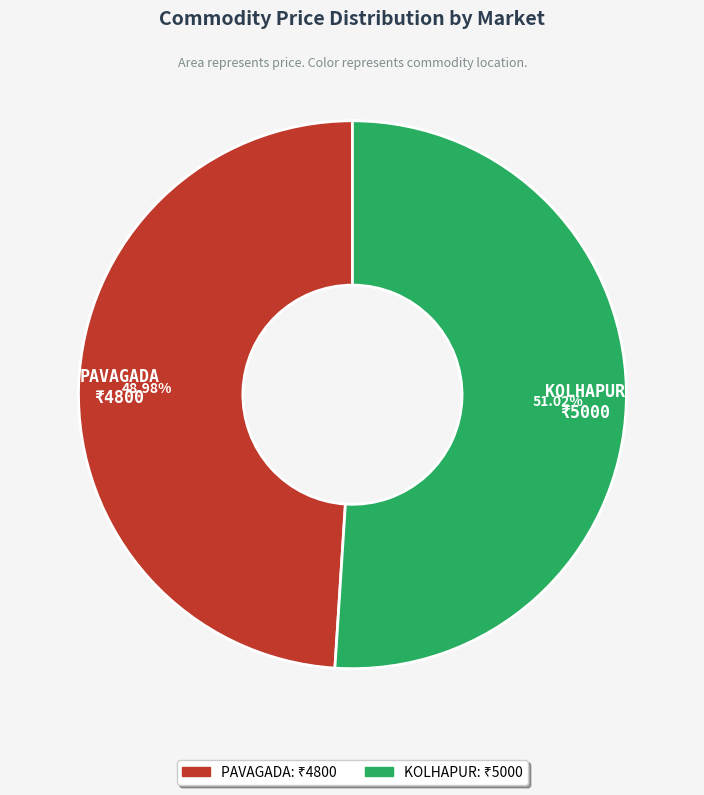

Rank the categories by value from lowest to highest.

PAVAGADA, KOLHAPUR